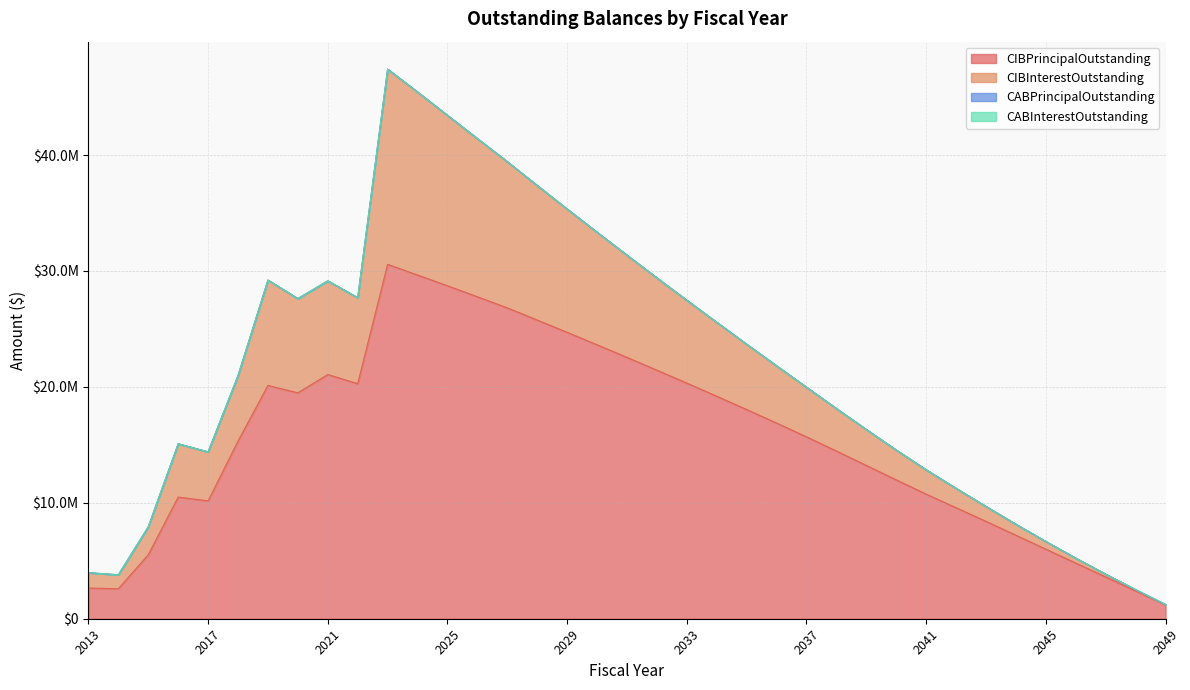

Where is the first local maximum for CIBInterestOutstanding?

2016